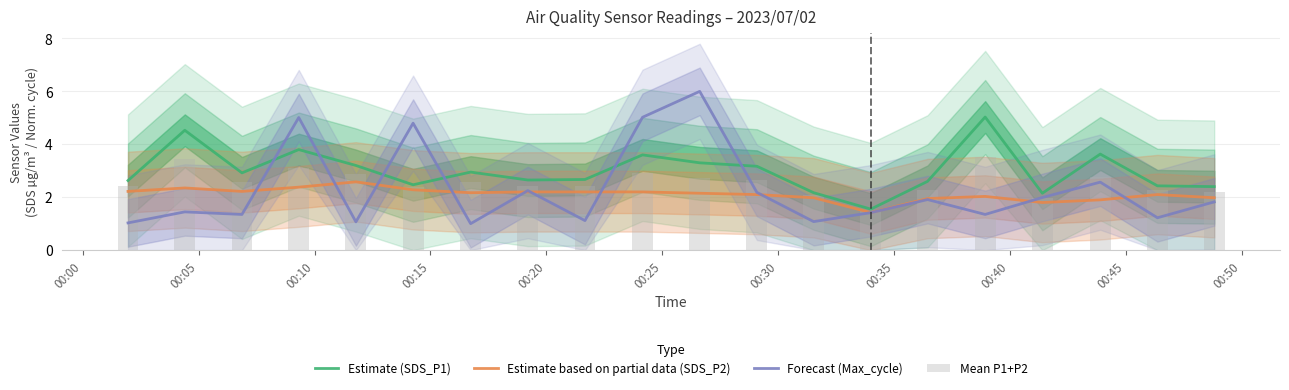

What is the lowest value of the Estimate (SDS_P1) series?

1.6